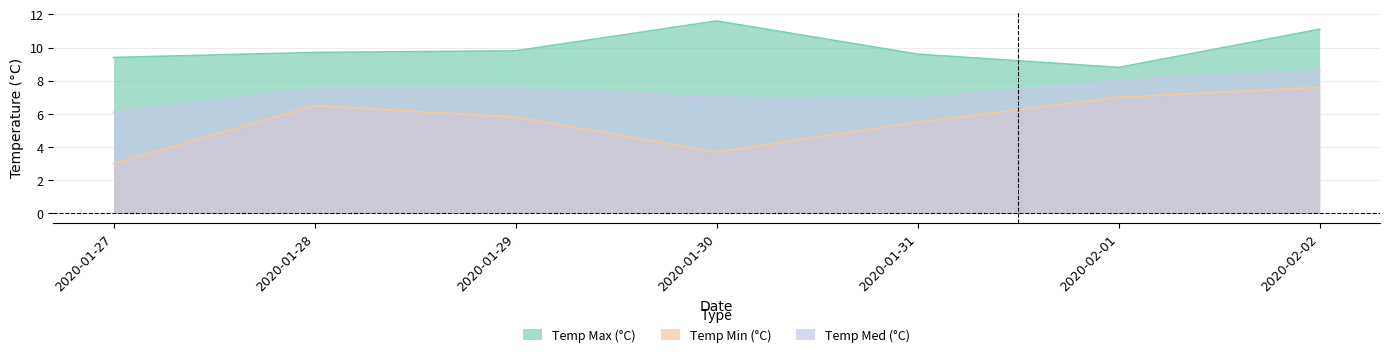

Which has a higher value, 2020-01-30 or 2020-01-31?

2020-01-30